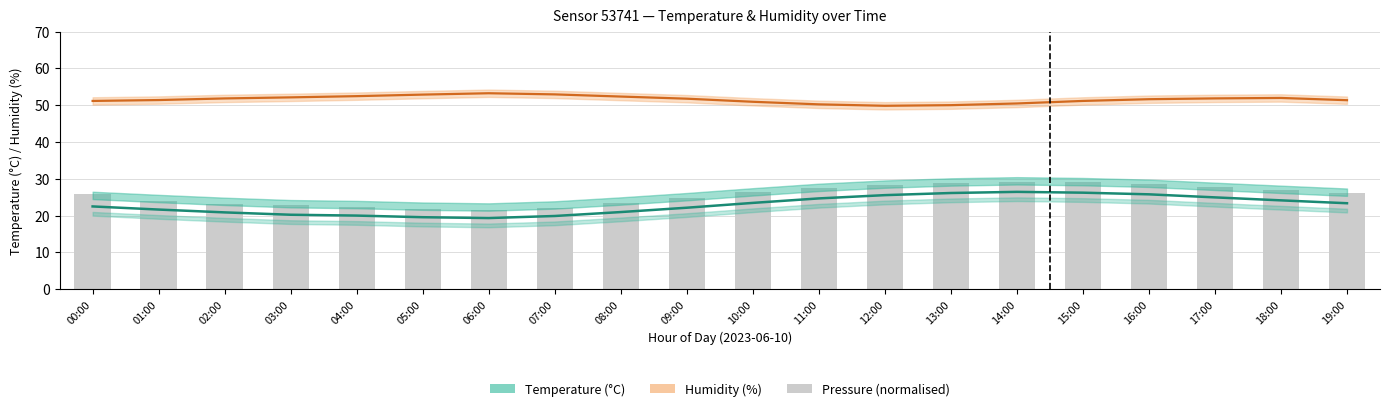

What is the total value across all series at 07:00?

94.9